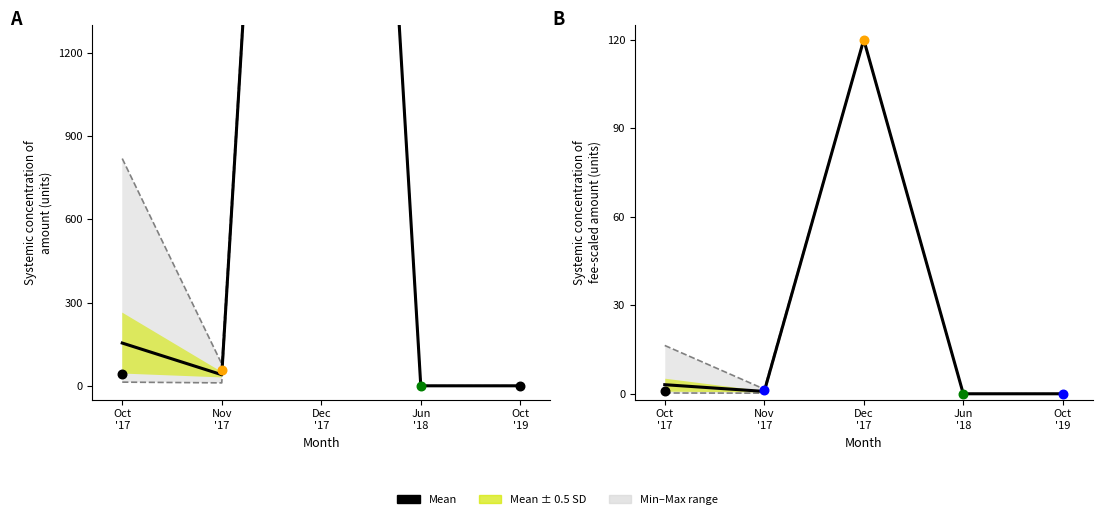

What is the change in value from Nov
'17 to Oct
'19?

-0.8